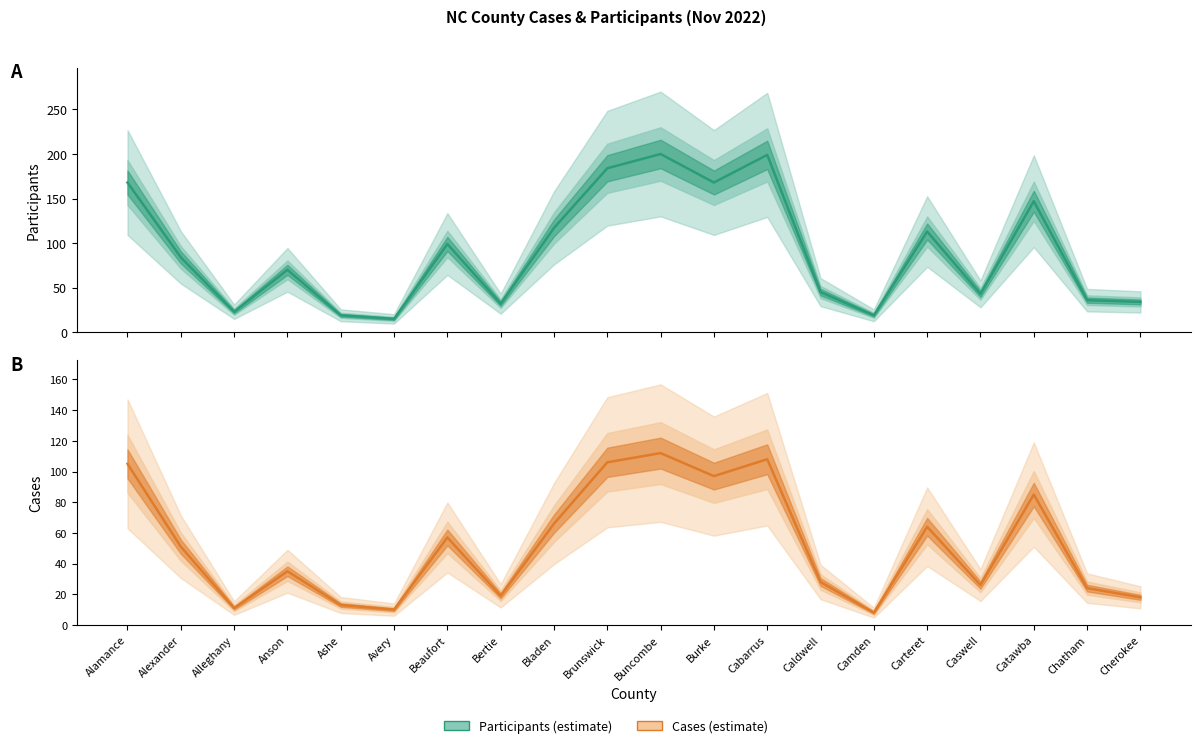

True or false: PARTICIPANTS has more than 2 points higher than both neighbors.

True